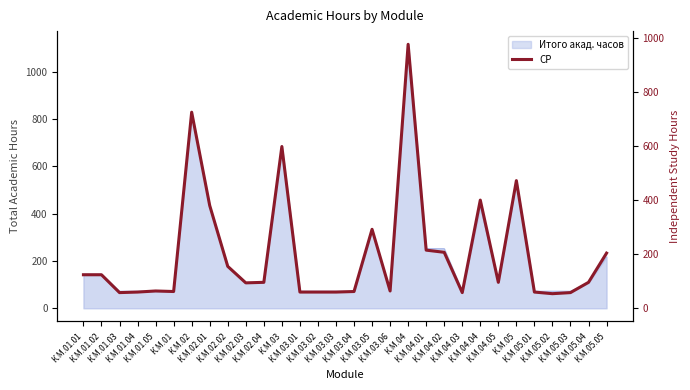

Rank the categories by value from lowest to highest.

К.М.05.02, К.М.01.03, К.М.04.03, К.М.05.03, К.М.01.04, К.М.03.01, К.М.03.02, К.М.03.03, К.М.05.01, К.М.01, К.М.03.04, К.М.01.05, К.М.03.06, К.М.02.03, К.М.02.04, К.М.04.05, К.М.05.04, К.М.01.01, К.М.01.02, К.М.02.02, К.М.05.05, К.М.04.02, К.М.04.01, К.М.03.05, К.М.02.01, К.М.04.04, К.М.05, К.М.03, К.М.02, К.М.04